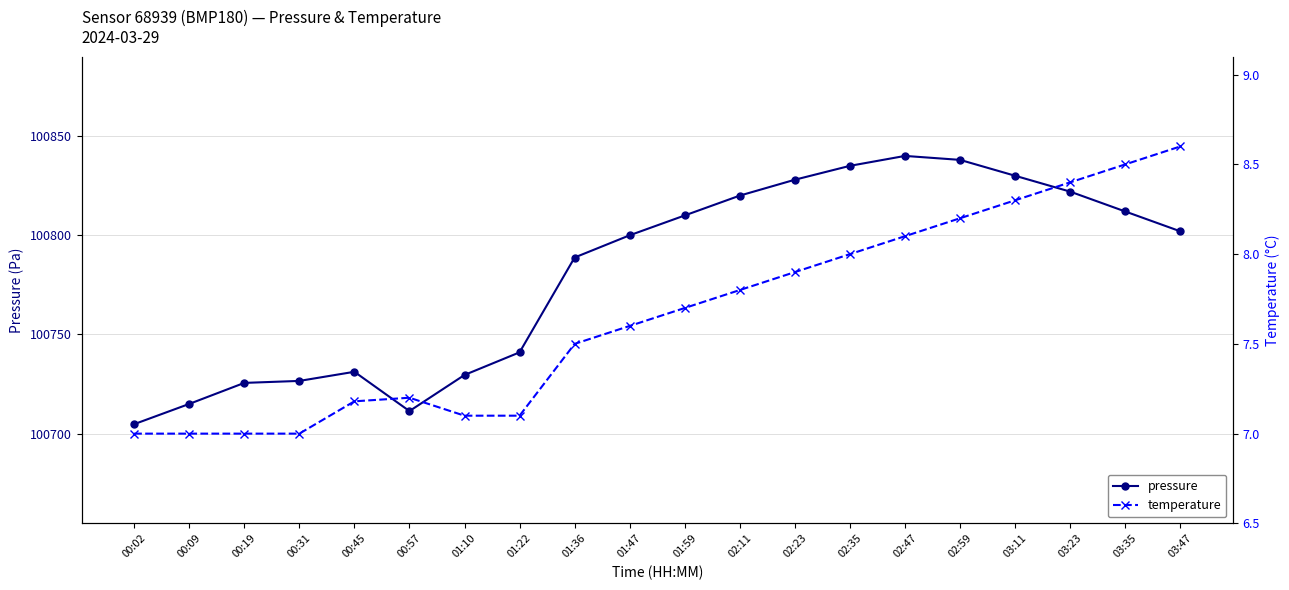

Which series has the largest range (max minus min)?

pressure